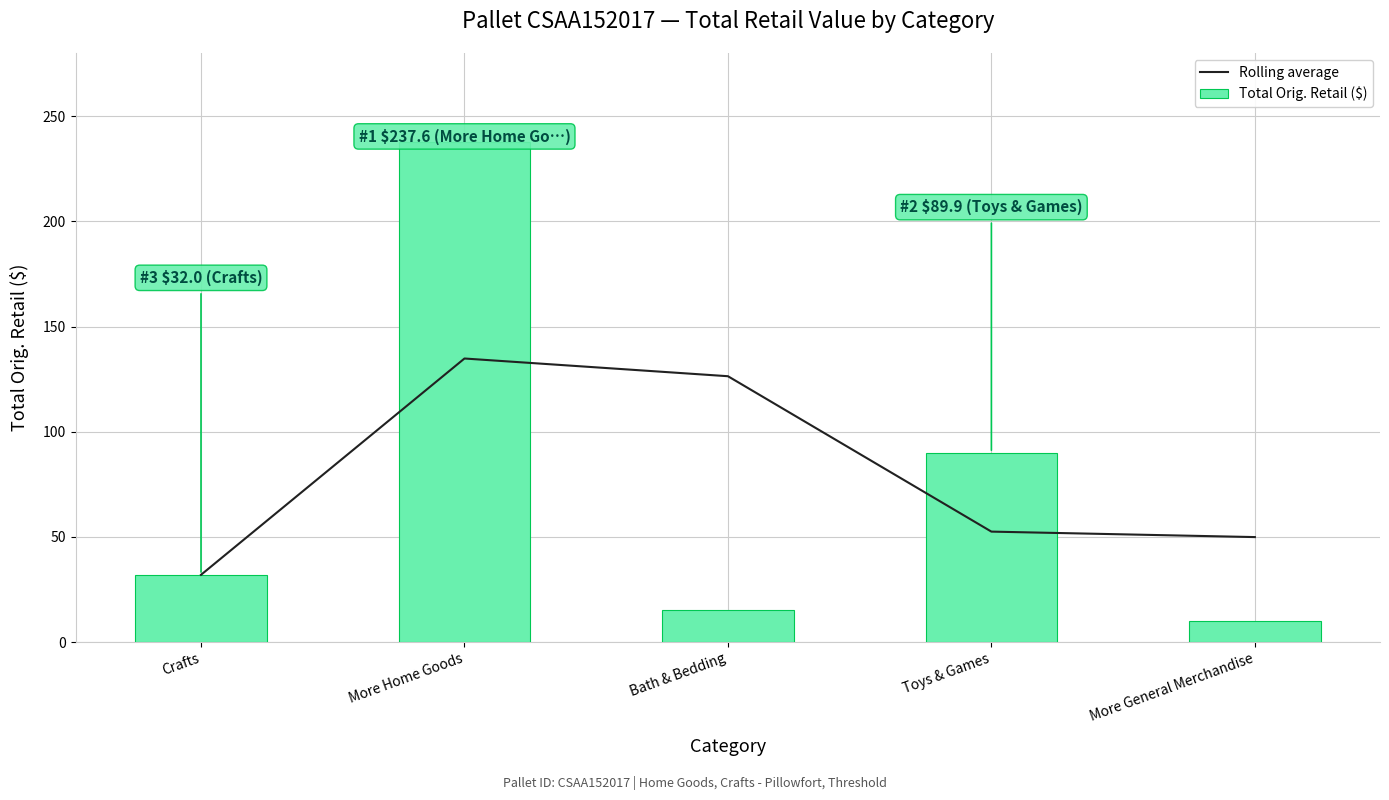

True or false: Rolling average has a value of 69.9 at Bath & Bedding.

False